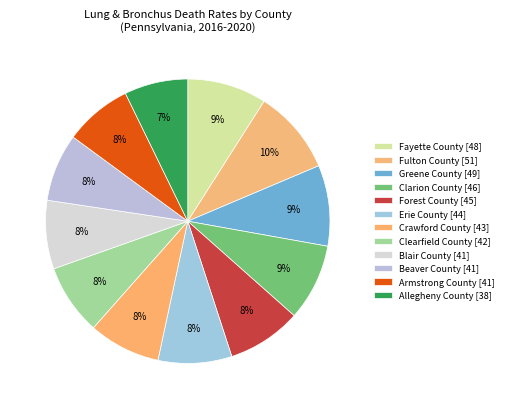

To the nearest percent, what is the difference between the Forest County and Allegheny County slice percentages?

1%